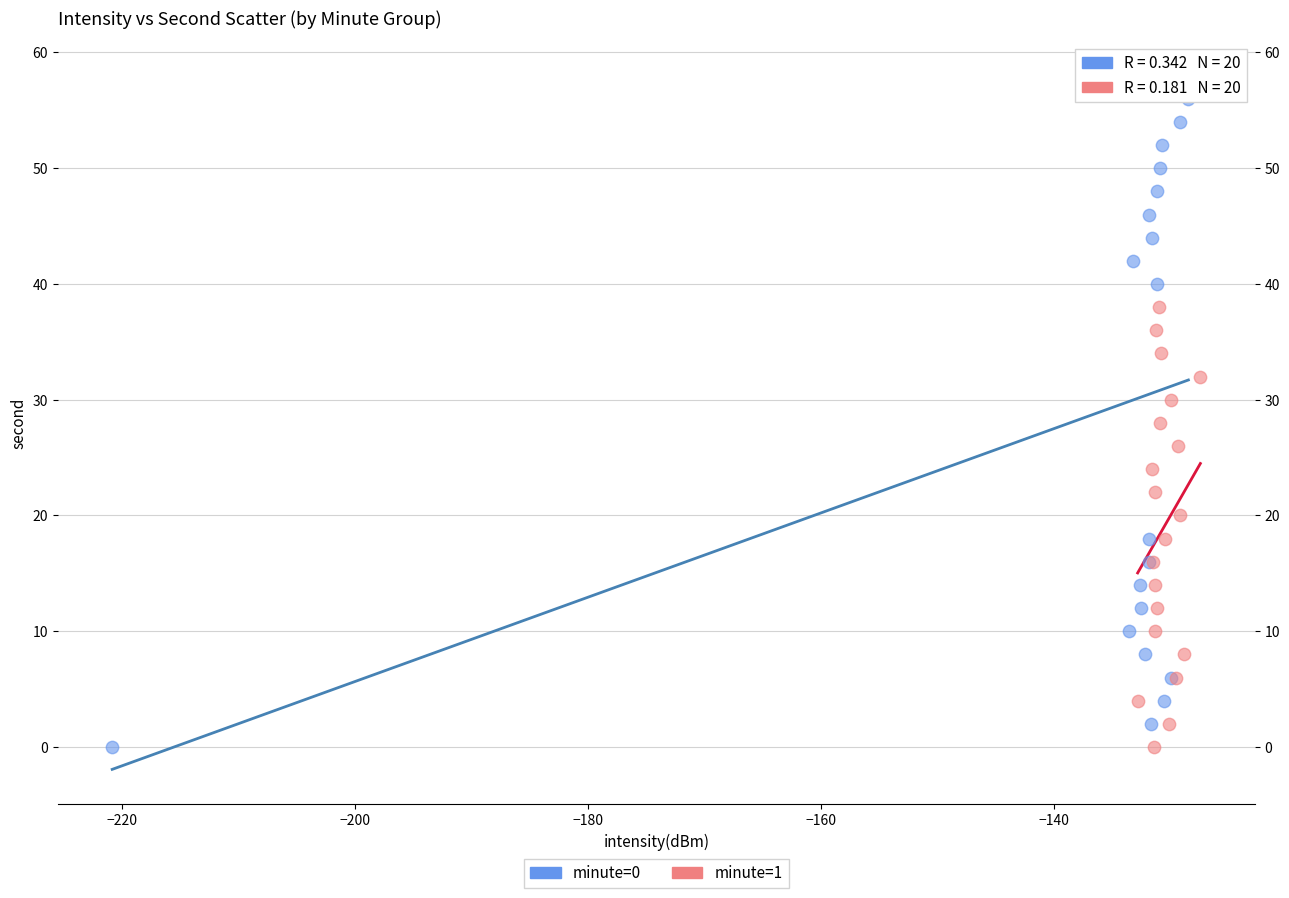

What are all the series names shown in the legend?

minute=0, minute=1